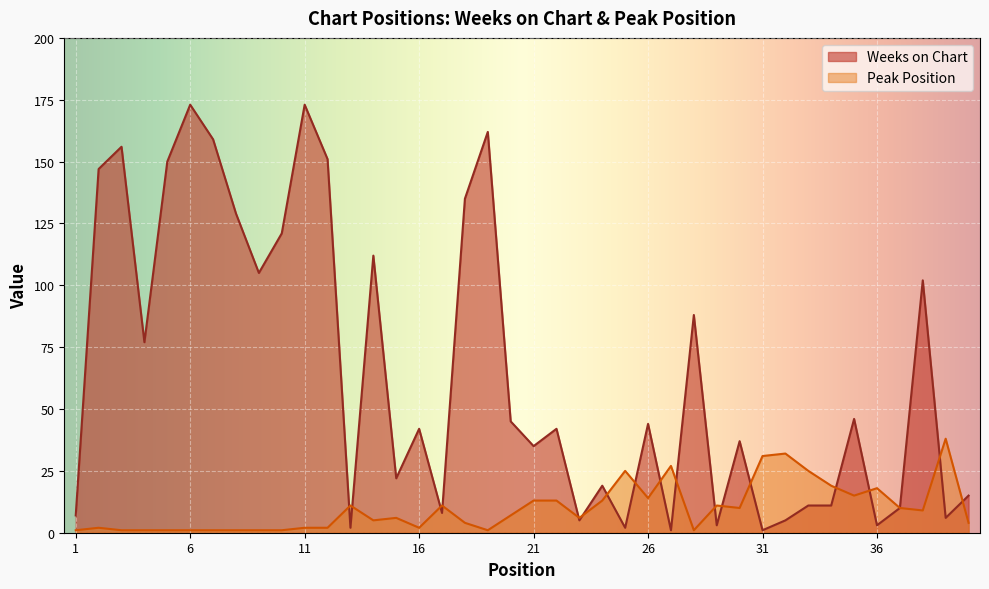

In Weeks on Chart, how many points are lower than both neighbors (excluding endpoints)?

13